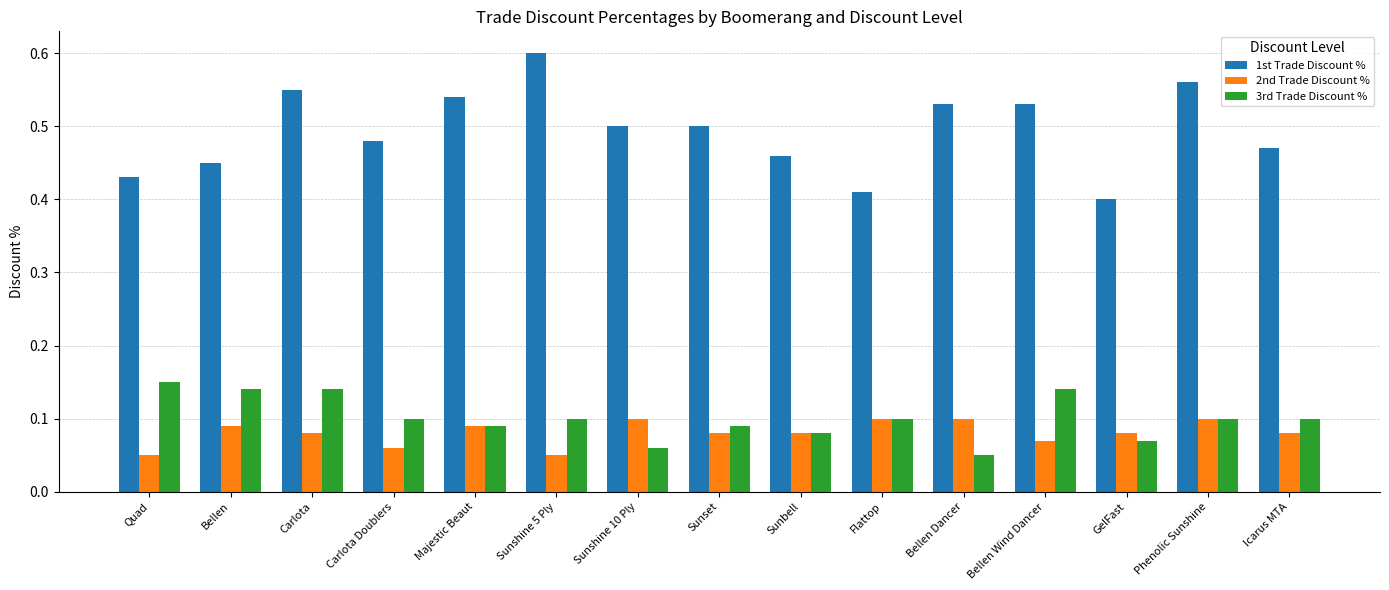

The value of 1st Trade Discount % at Icarus MTA is 0.5. True or false?

True